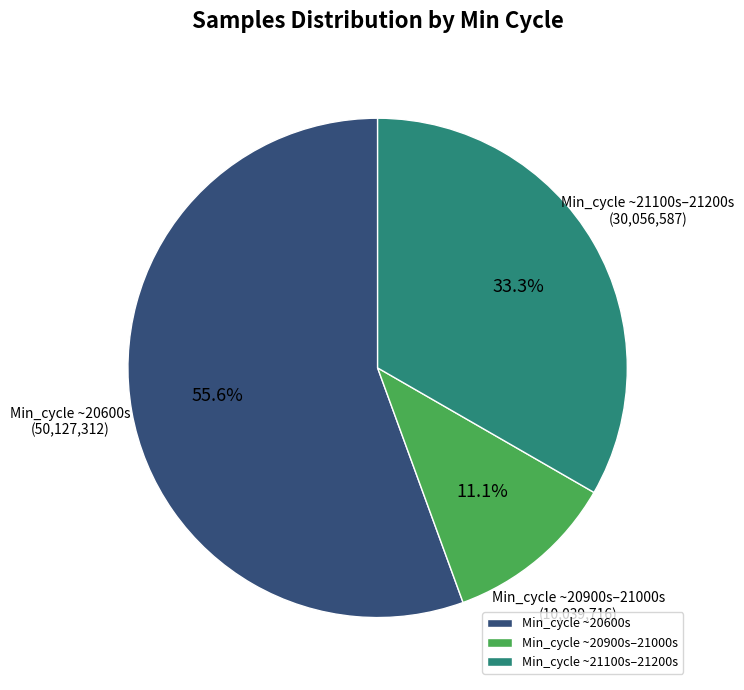

Does any single category account for the majority?

Yes